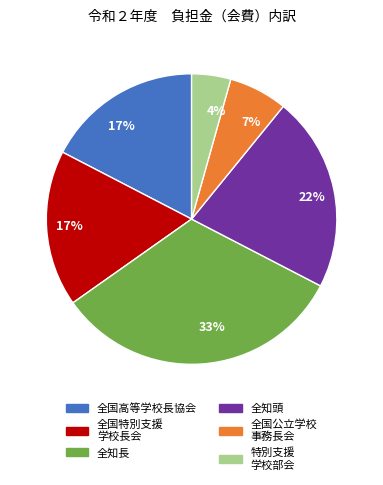

Is there a majority slice in this chart?

No